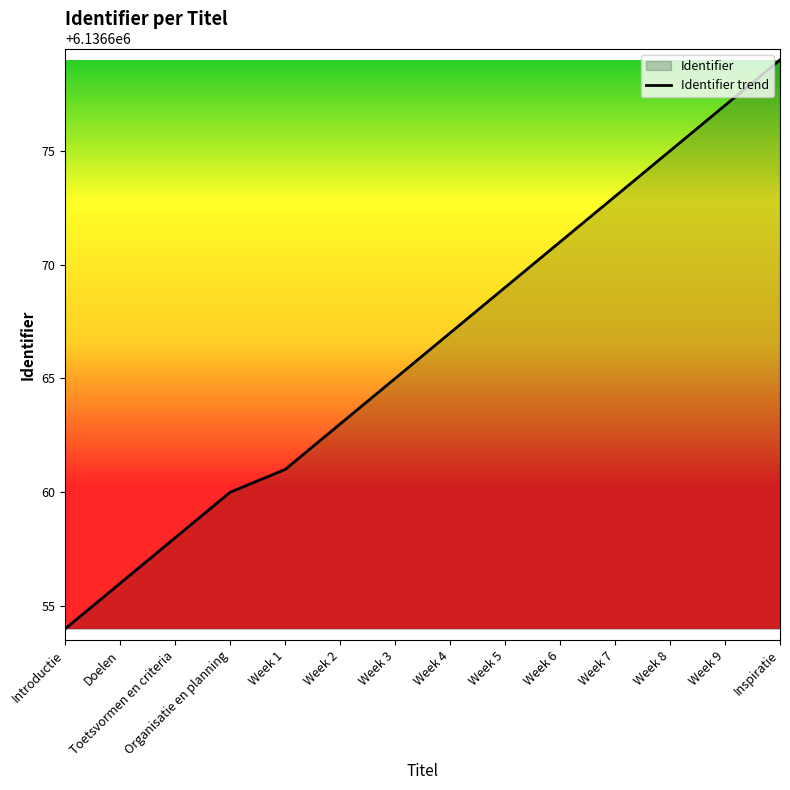

Reading left to right, what are all the values shown in this chart?

6136654	6136656	6136658	6136660	6136661	6136663	6136665	6136667	6136669	6136671	6136673	6136675	6136677	6136679